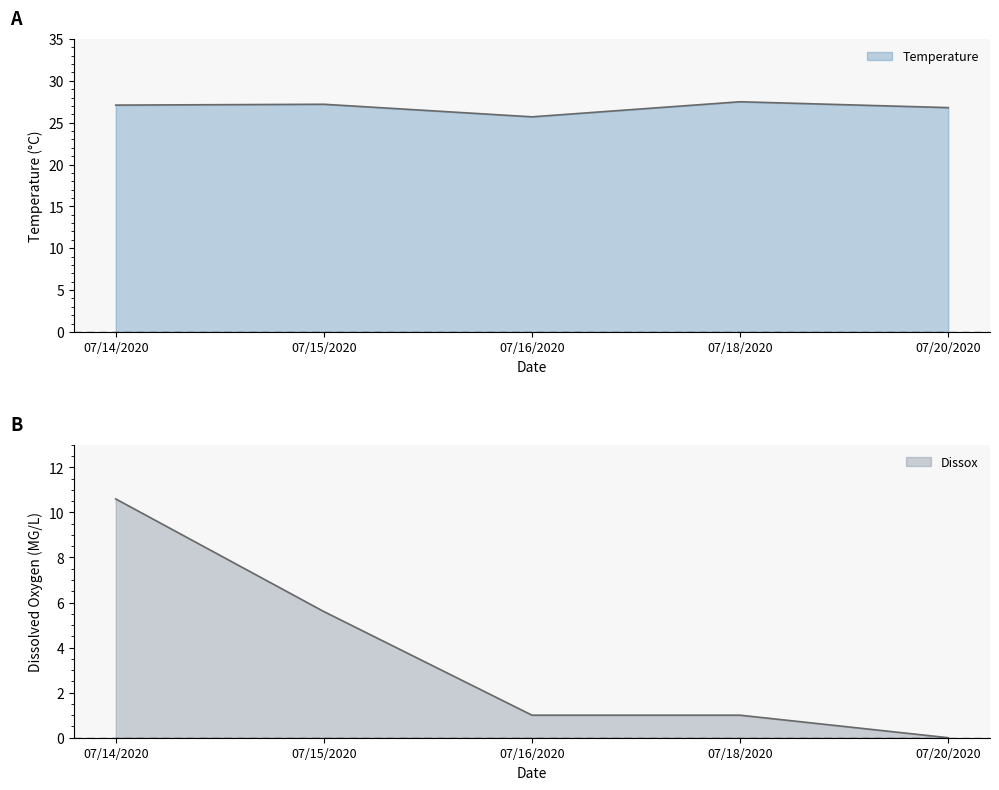

At which category does Temperature reach its first local peak?

07/15/2020